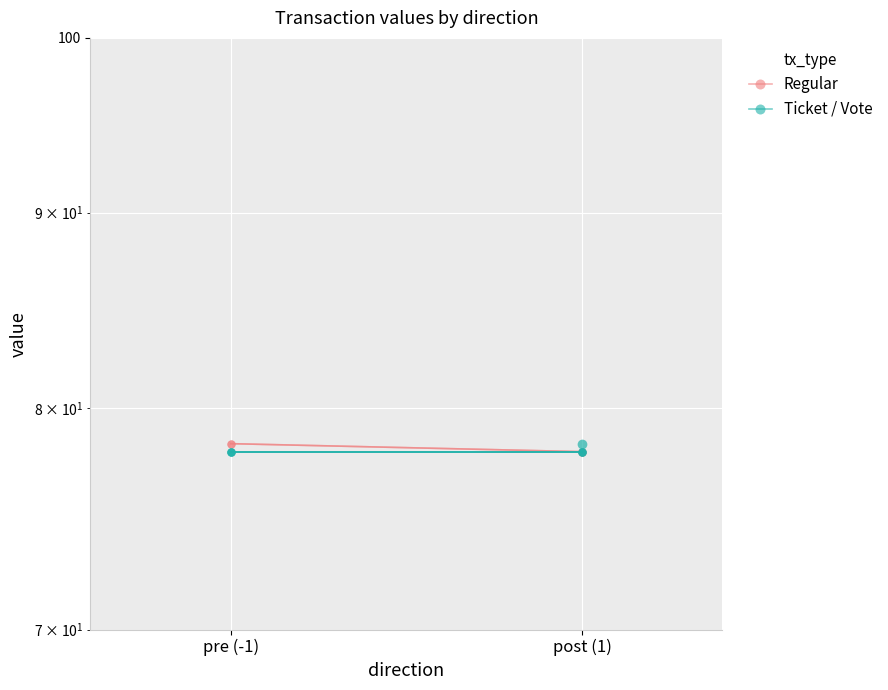

What is the average value of the Ticket / Vote series?

77.9